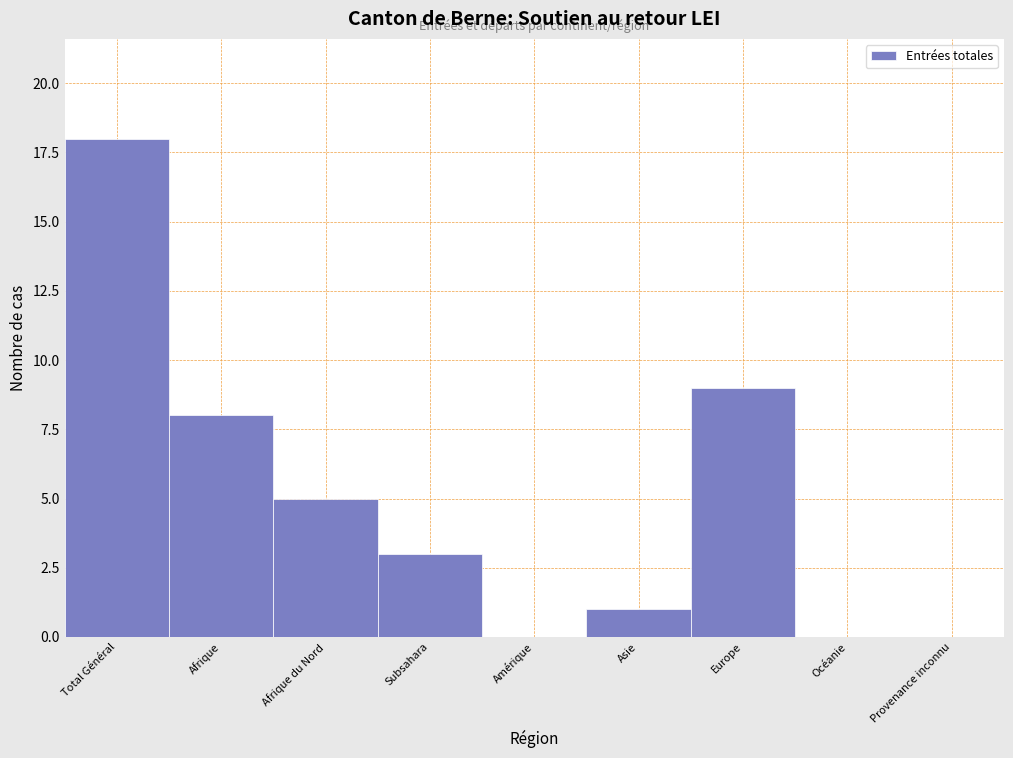

Reading left to right, list all the values displayed in this chart.

Total Général=18	Afrique=8	Afrique du Nord=5	Subsahara=3	Amérique=0	Asie=1	Europe=9	Océanie=0	Provenance inconnu=0